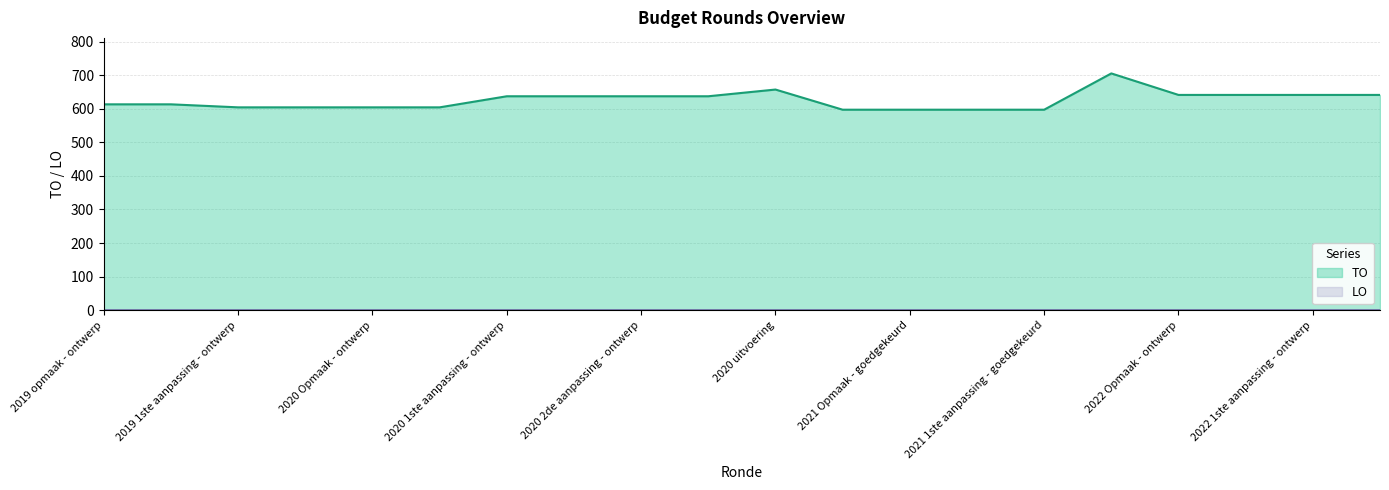

Reading left to right, transcribe all the data shown in this chart.

2019 opmaak - ontwerp=613	2019 opmaak - goedgekeurd=613	2019 1ste aanpassing - ontwerp=604	2019 1ste aanpassing - goedgekeurd=604	2020 Opmaak - ontwerp=604	2020 Opmaak - goedgekeurd=604	2020 1ste aanpassing - ontwerp=637	2020 1ste aanpassing - goedgekeurd=637	2020 2de aanpassing - ontwerp=637	2020 2de aanpassing - goedgekeurd=637	2020 uitvoering=657	2021 Opmaak - ontwerp=597	2021 Opmaak - goedgekeurd=597	2021 1ste aanpassing - ontwerp=597	2021 1ste aanpassing - goedgekeurd=597	2021 uitvoering=705	2022 Opmaak - ontwerp=641	2022 Opmaak - goedgekeurd=641	2022 1ste aanpassing - ontwerp=641	2022 1ste aanpassing - goedgekeurd=641